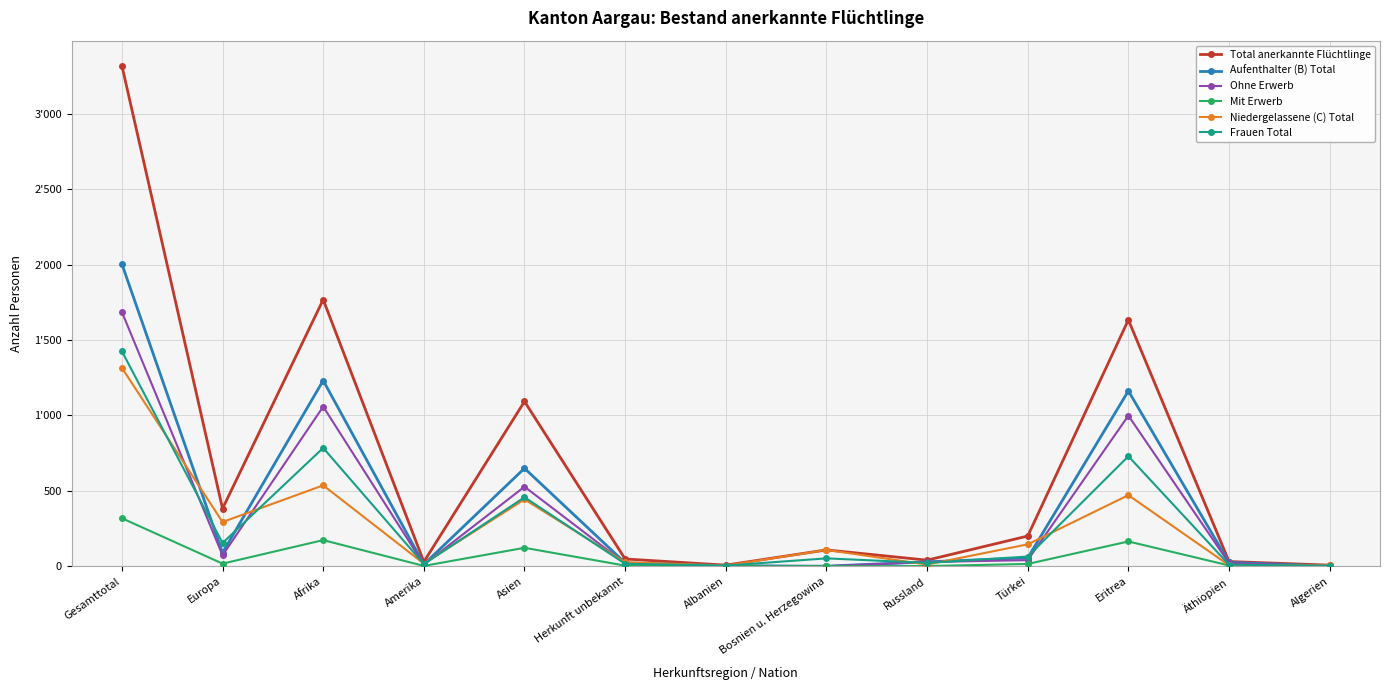

What are all the series names shown in the legend?

Total anerkannte Flüchtlinge, Aufenthalter (B) Total, Ohne Erwerb, Mit Erwerb, Niedergelassene (C) Total, Frauen Total